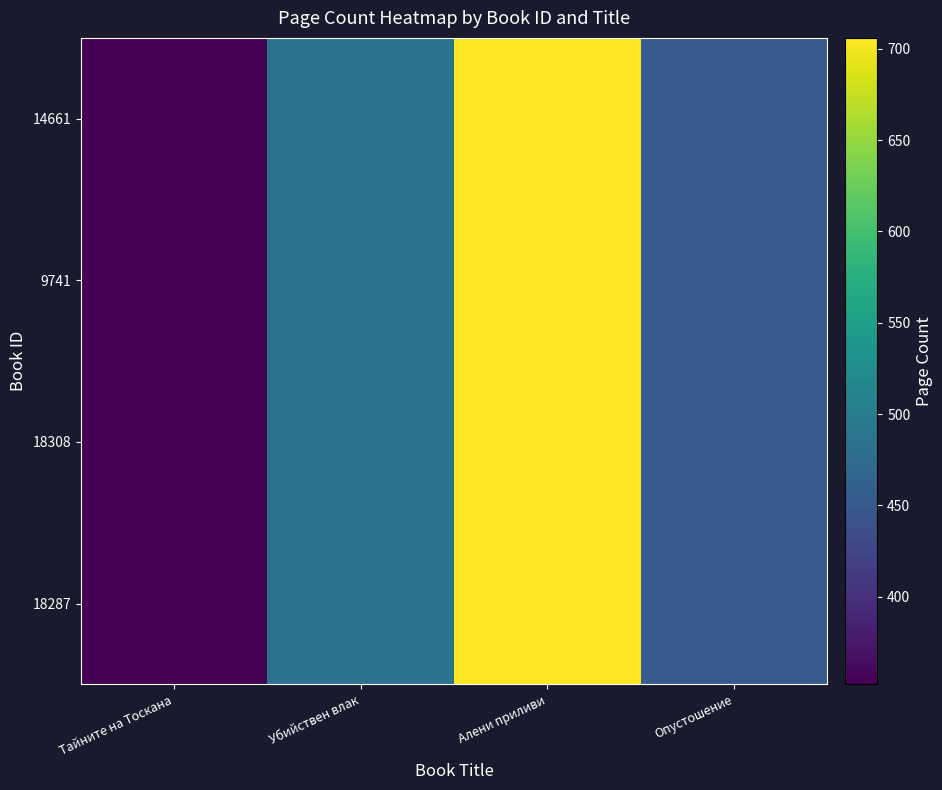

Reading left to right, what are all the values shown in this chart?

18287: Тайните на Тоскана=352	Убийствен влак=488	Алени приливи=706	Опустошение=454
18308: Тайните на Тоскана=352	Убийствен влак=488	Алени приливи=706	Опустошение=454
9741: Тайните на Тоскана=352	Убийствен влак=488	Алени приливи=706	Опустошение=454
14661: Тайните на Тоскана=352	Убийствен влак=488	Алени приливи=706	Опустошение=454